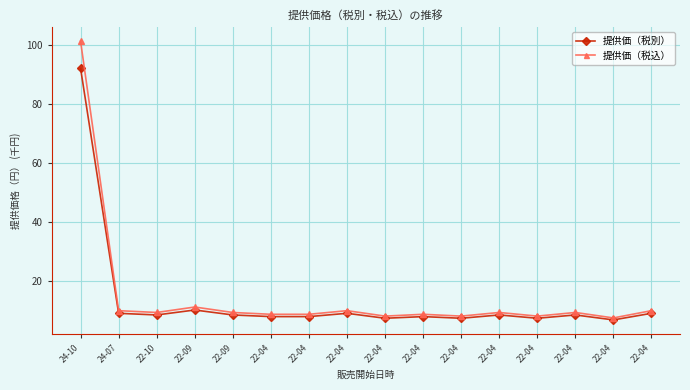

True or false: 提供価（税込） and 提供価（税別） intersect in this chart.

False